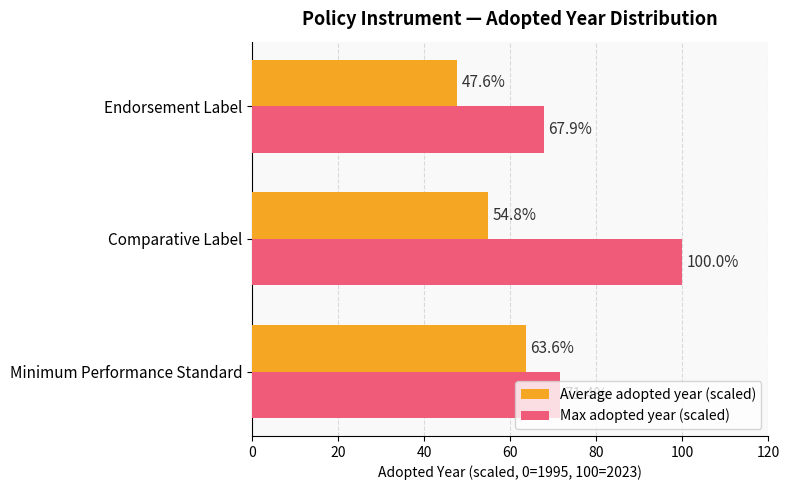

Is the value of Average adopted year (scaled) at Comparative Label greater than the value of Max adopted year (scaled) at Comparative Label?

No